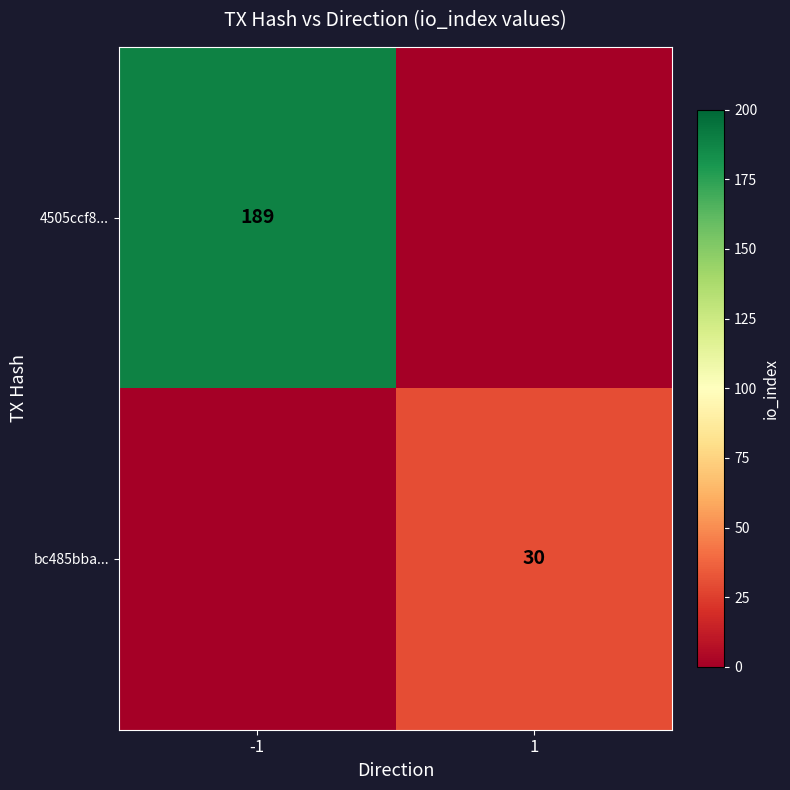

Is the value of 4505ccf8... at -1 greater than the value of bc485bba... at 1?

Yes